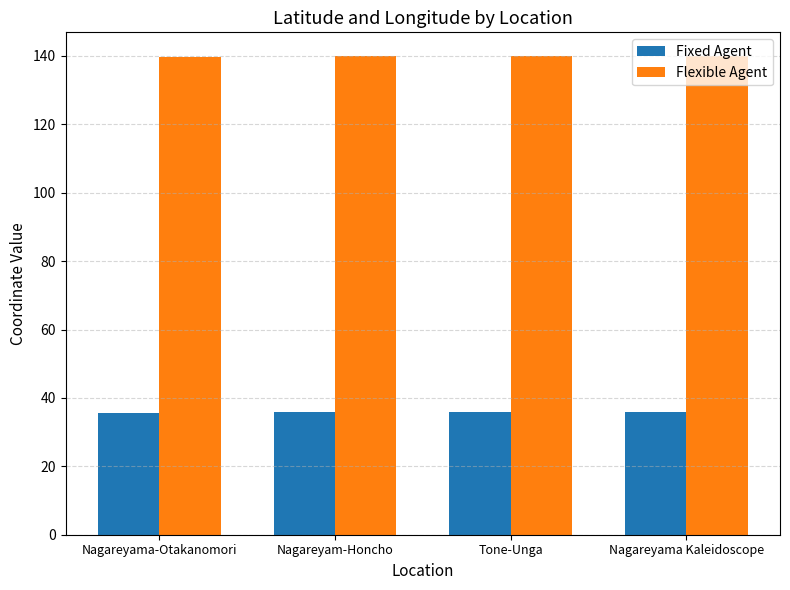

The value of Fixed Agent at Tone-Unga is 35.9. True or false?

True